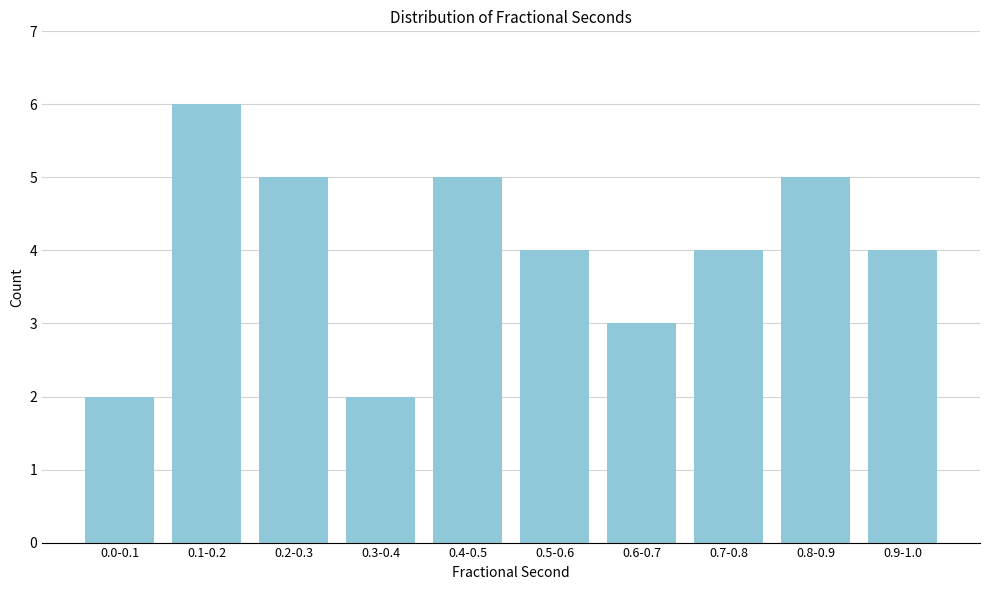

Reading right to left, extract all data points from this chart.

0.9-1.0=4	0.8-0.9=5	0.7-0.8=4	0.6-0.7=3	0.5-0.6=4	0.4-0.5=5	0.3-0.4=2	0.2-0.3=5	0.1-0.2=6	0.0-0.1=2